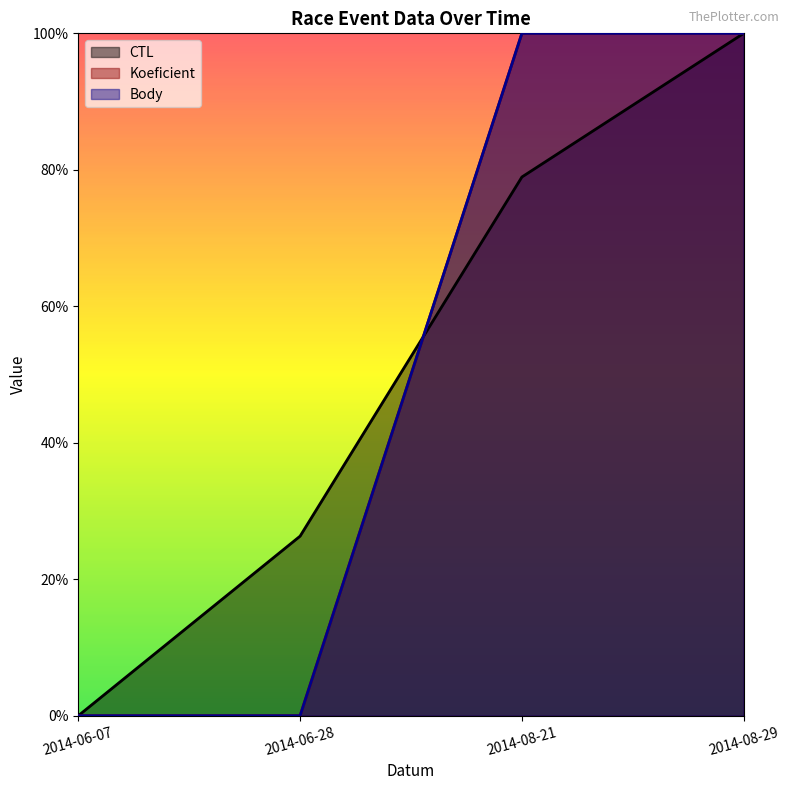

What position from the left is 2014-06-28?

2